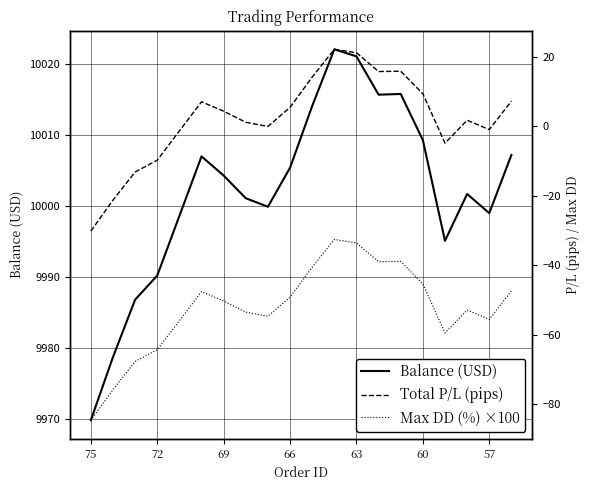

What is the value of the Total P/L (pips) point at the 12th from the left?

22.1